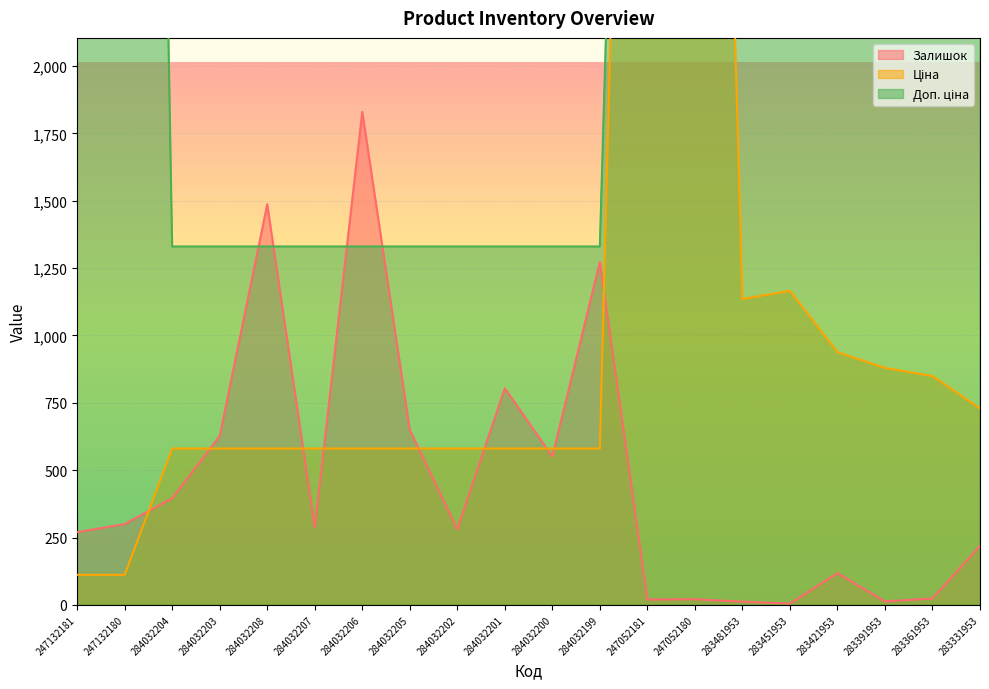

What is the spread (max minus min) of values at 247052180?

7415.2